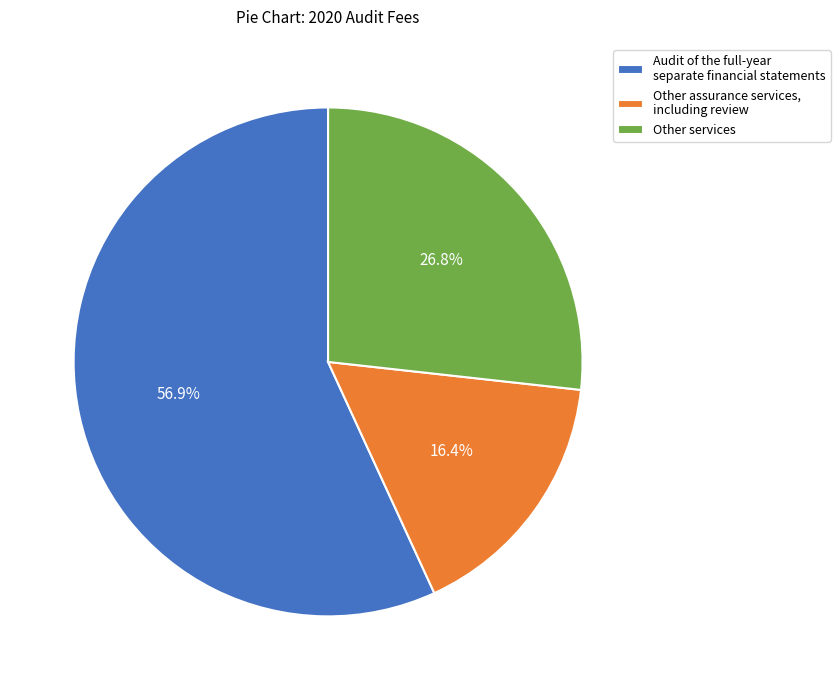

Is it true that Other services is 27% of the pie?

True